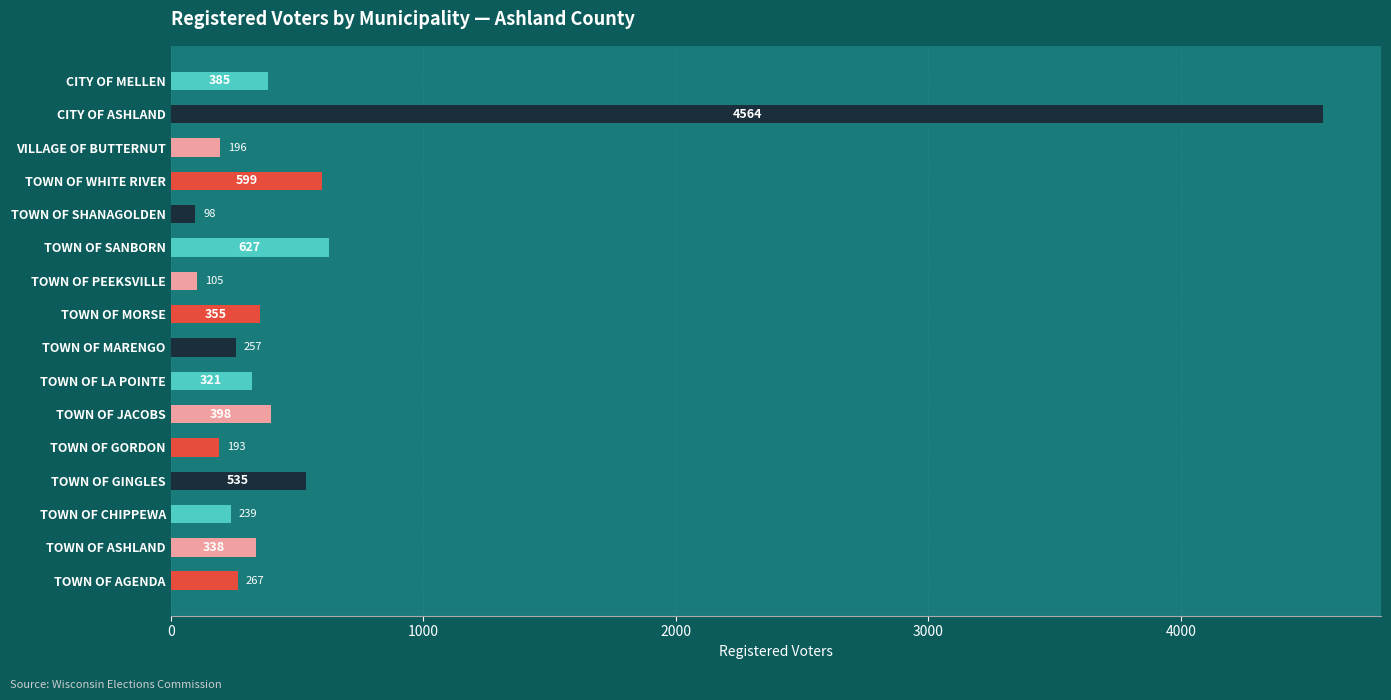

How many values are below 338?

8